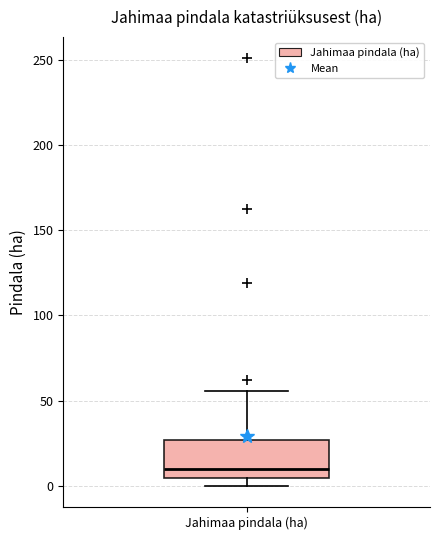

Read this box plot against the y-axis: the position of the median line, the range covered by the box, and the ends of both whiskers. The values are not printed on the chart, so give them approximately, as read against the axis.

median 10, box 5 to 25, whiskers 0 to 55